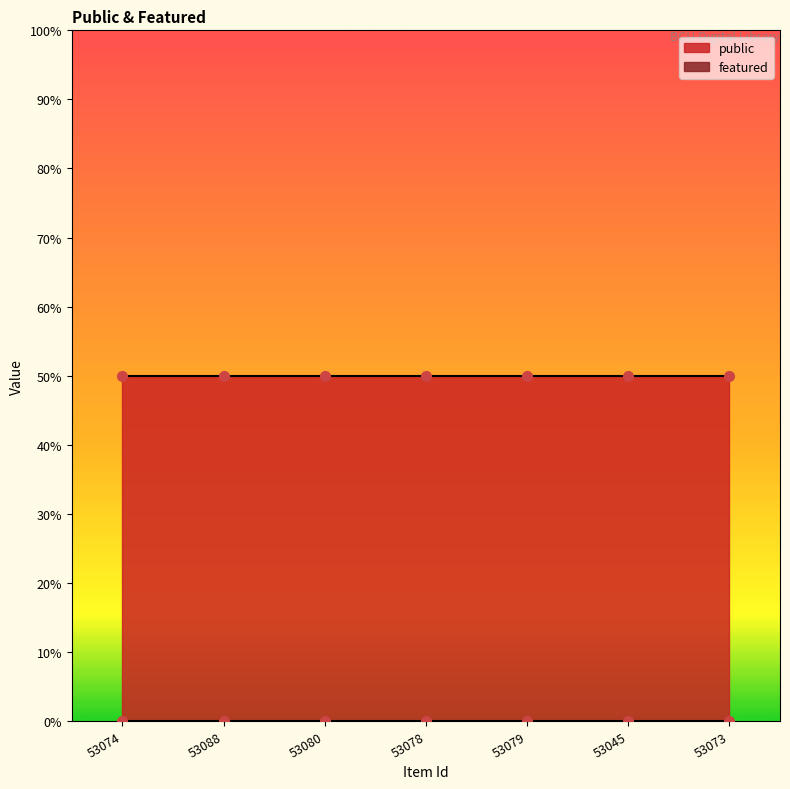

Which series changed the most between 53078 and 53073?

public